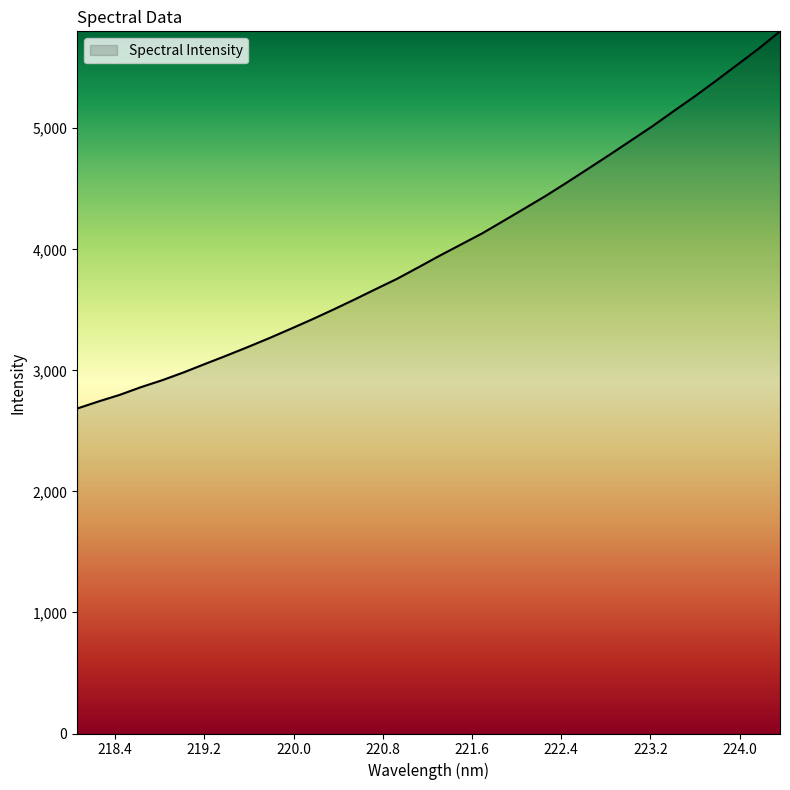

What is the maximum value shown in the chart?

5800.8